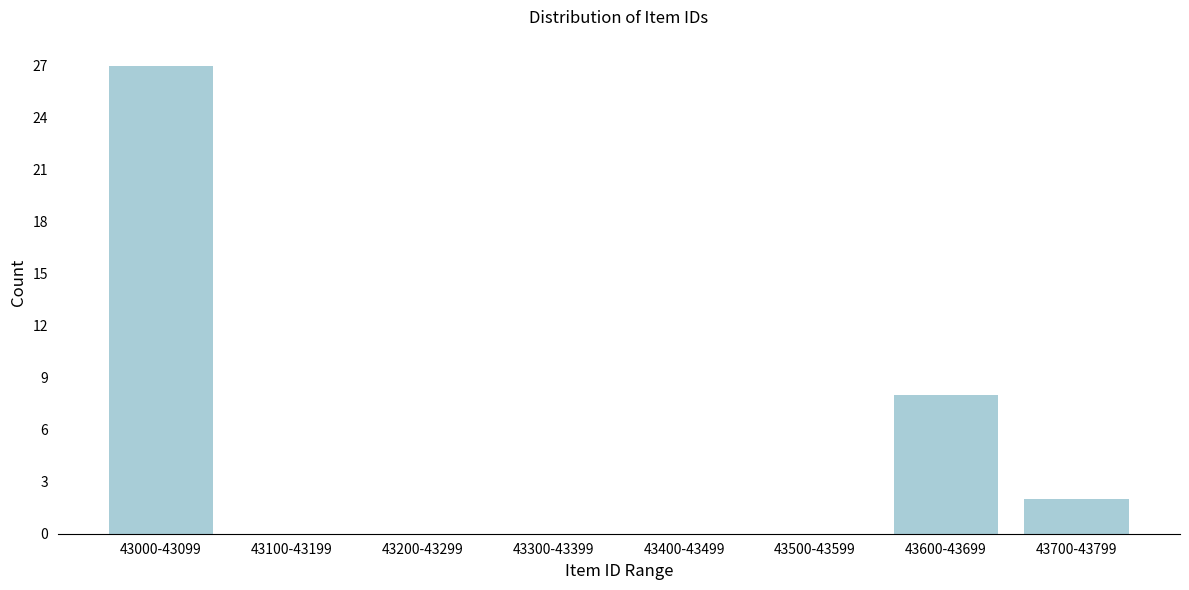

Reading right to left, list all the values displayed in this chart.

43700-43799=2	43600-43699=8	43500-43599=0	43400-43499=0	43300-43399=0	43200-43299=0	43100-43199=0	43000-43099=27